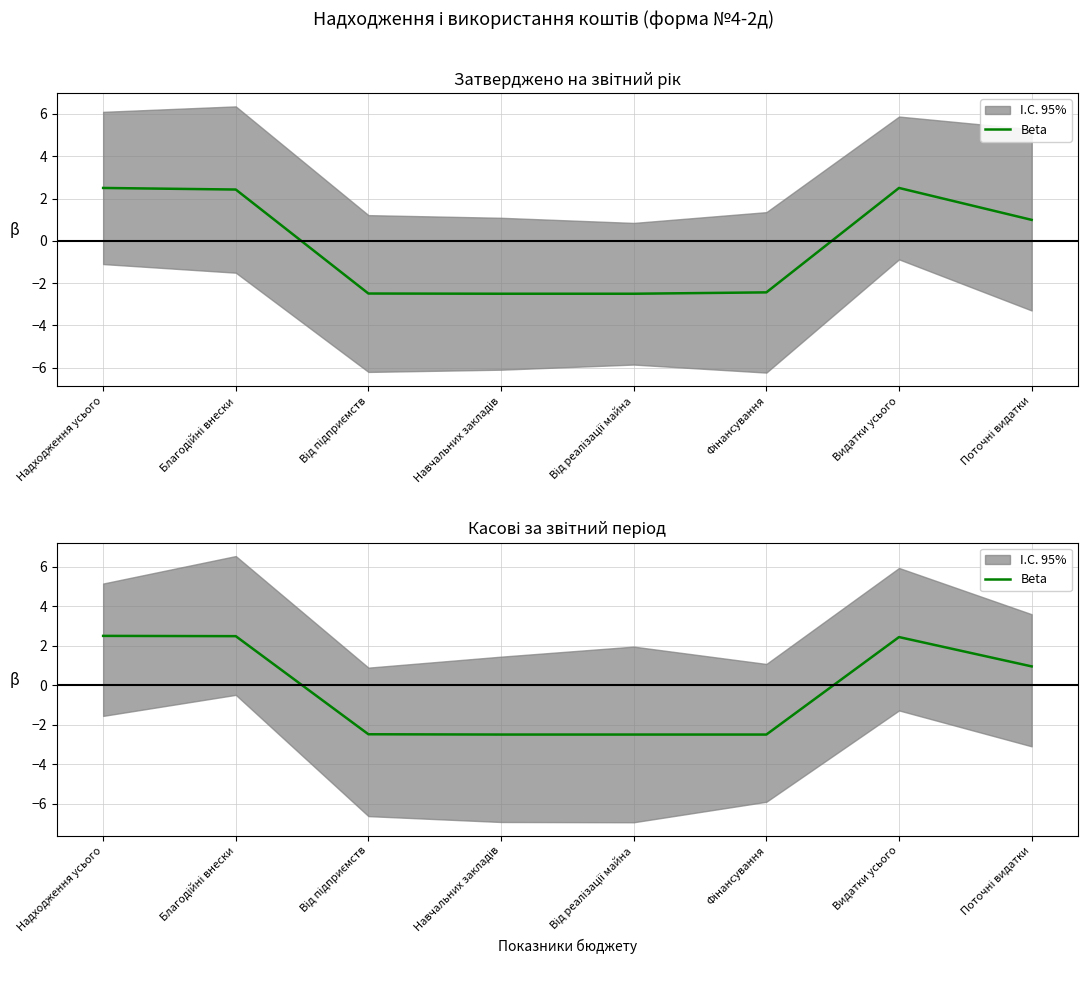

What is the difference between the maximum and minimum values?

5.0